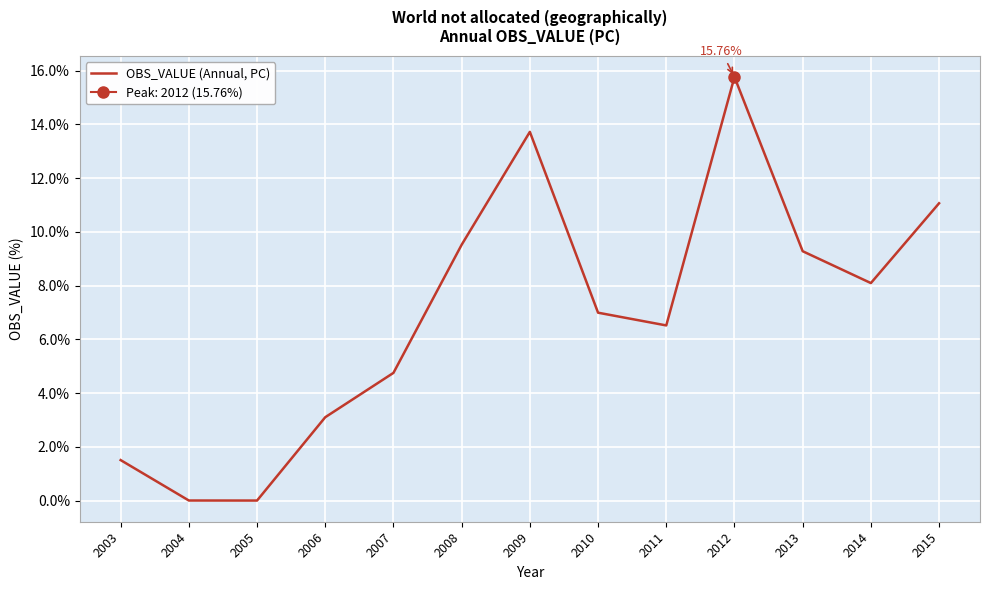

How many points are higher than both their immediate neighbors (excluding endpoints)?

2